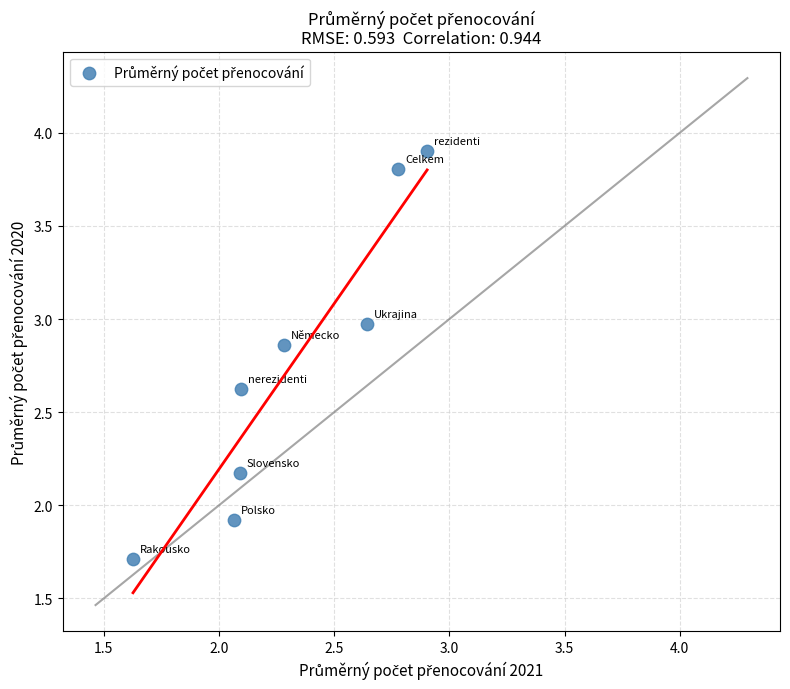

What is the average Y value?

2.7